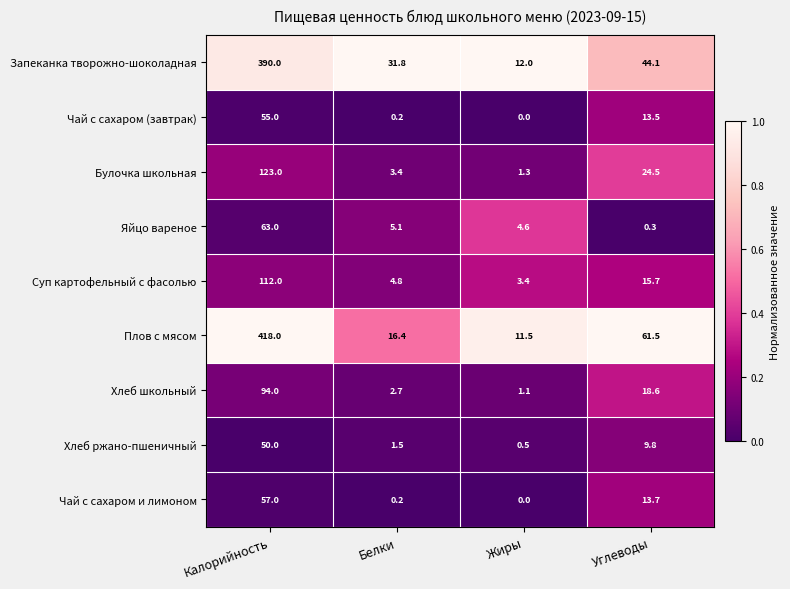

What is the total value across all series at Белки?

66.1